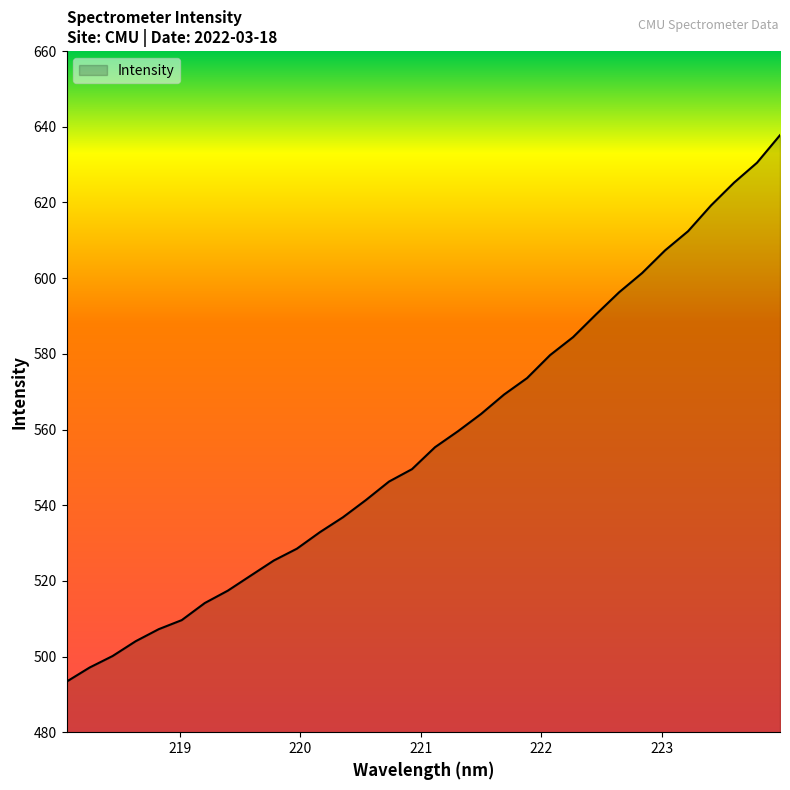

What is the minimum value shown in the chart?

493.4